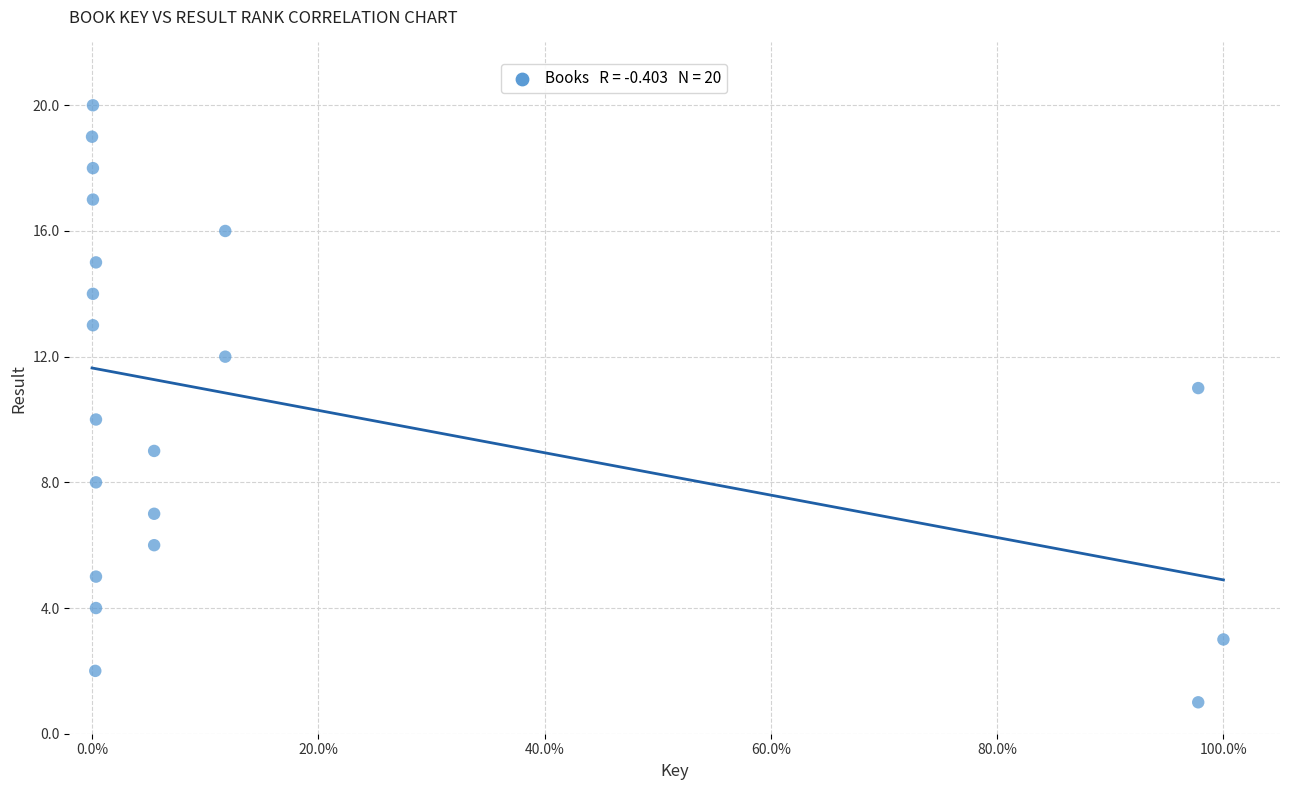

What is the range of Y values (max minus min)?

19